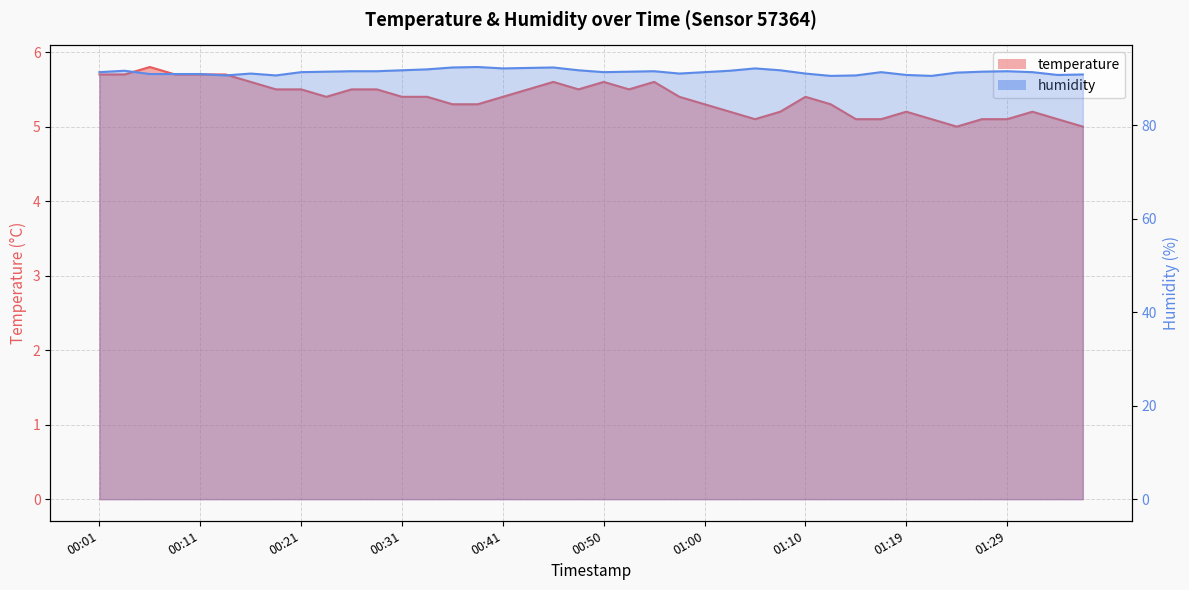

What is the maximum value shown in the chart?

92.4